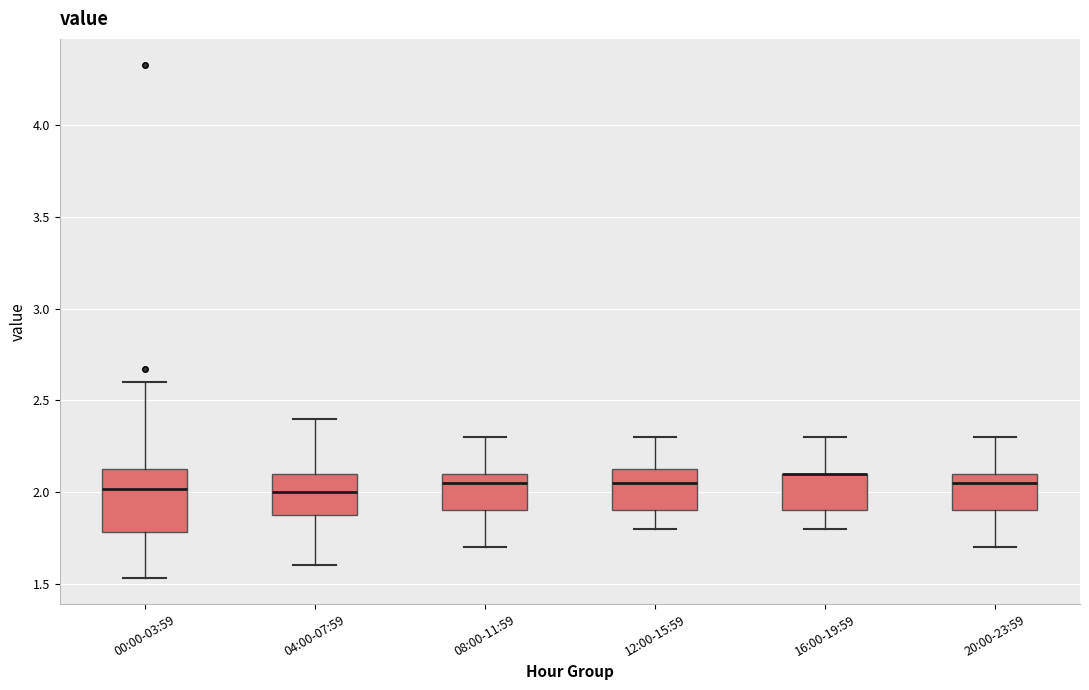

Where does the median line of the box for 12:00-15:59 sit on the y-axis? The values are not printed on the chart, so give them approximately, as read against the axis.

2.05